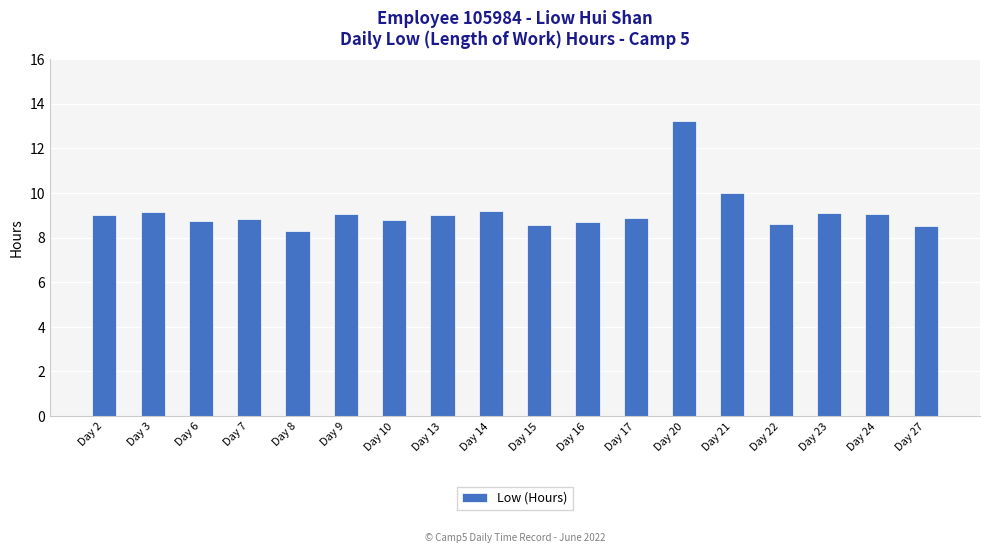

At which label does the data first exceed 9?

Day 2